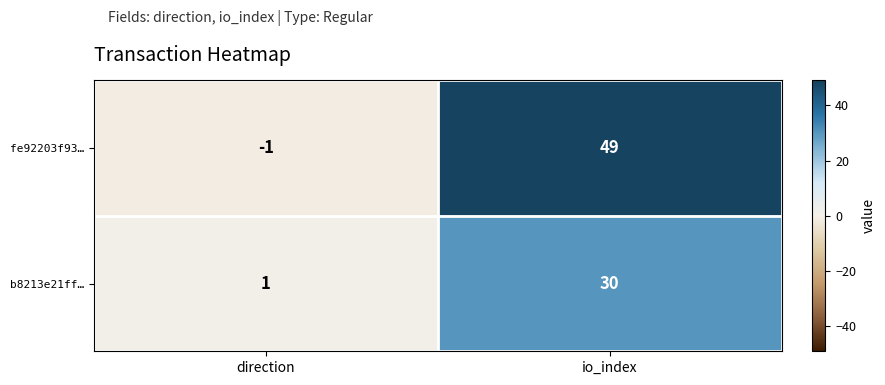

Reading left to right, list all the values displayed in this chart.

fe92203f93…: direction=-1	io_index=49
b8213e21ff…: direction=1	io_index=30